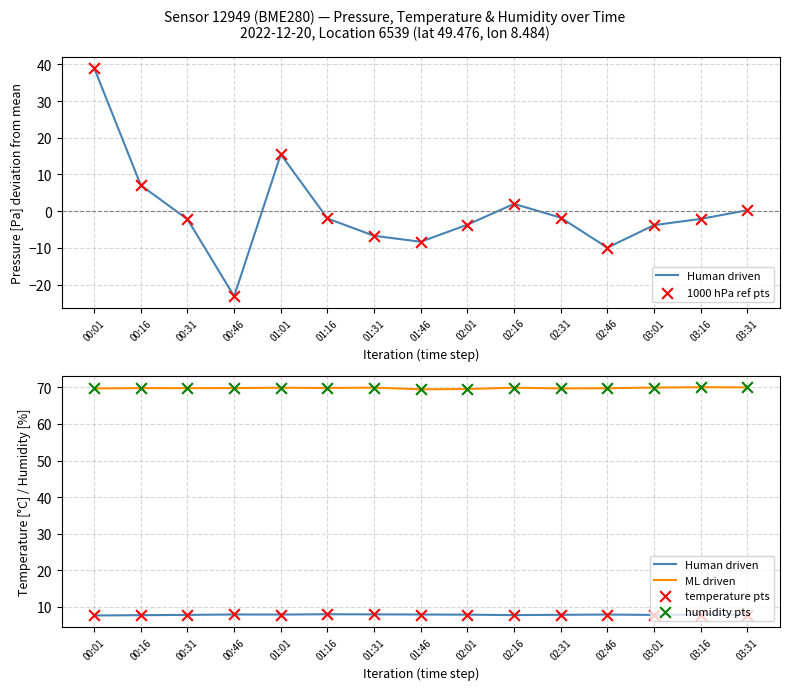

Which series has the largest Y range (max minus min)?

1000 hPa ref pts